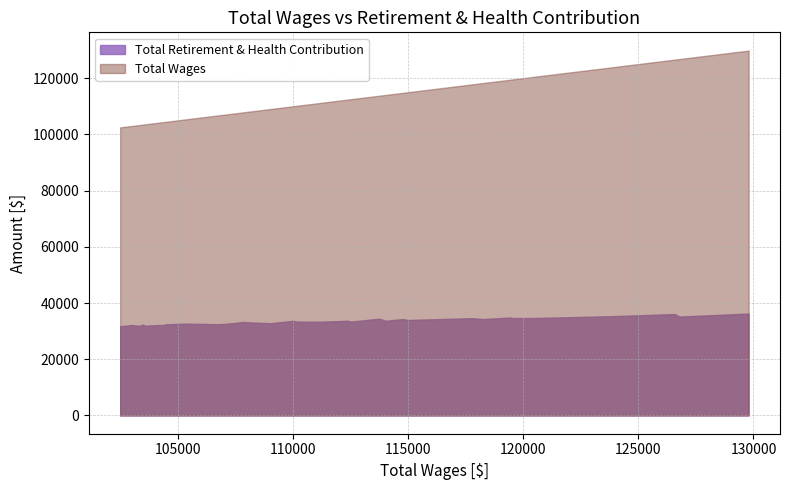

True or false: Total Retirement & Health Contribution has more than 0 interior local peaks.

True